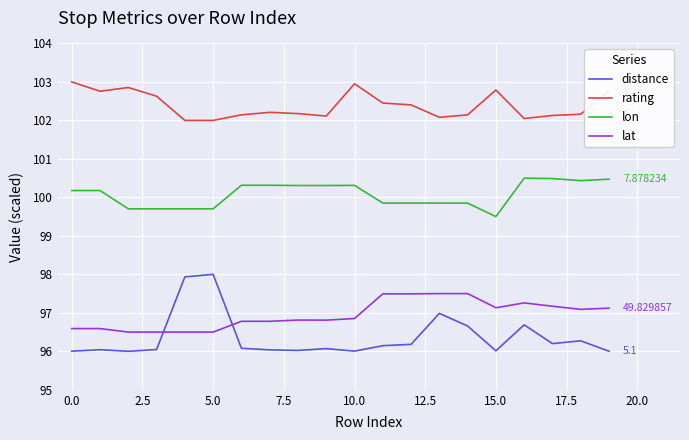

List the series in order of their peak value, lowest first.

lat, distance, lon, rating